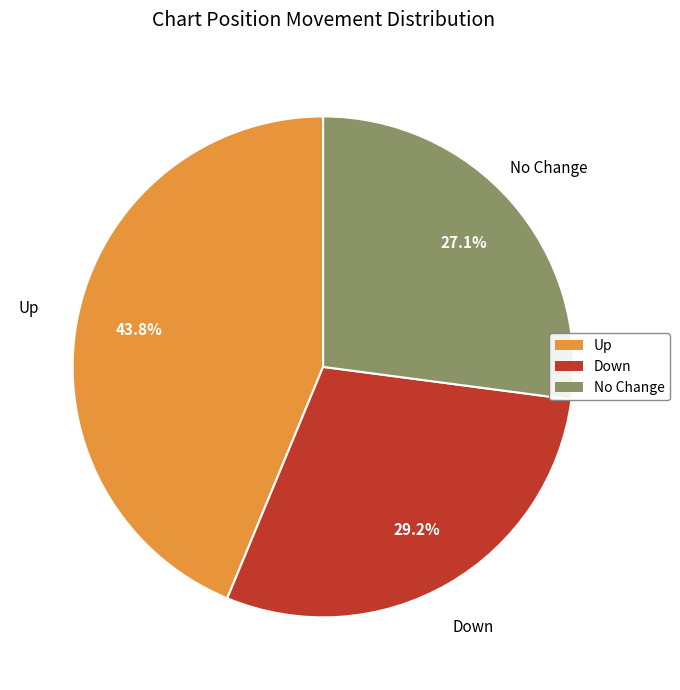

Is there any slice that represents more than half of the pie?

No